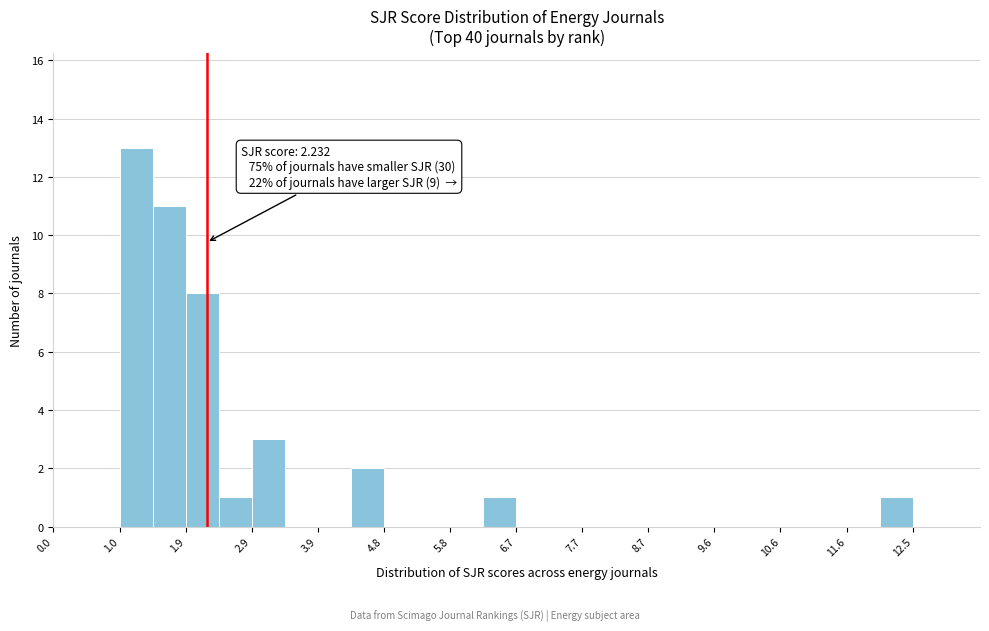

Over which range of the x-axis is the bar tallest?

1.0 to 1.4